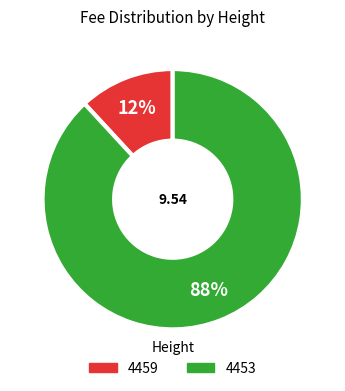

Is it true that 4453 is 81% of the pie?

False